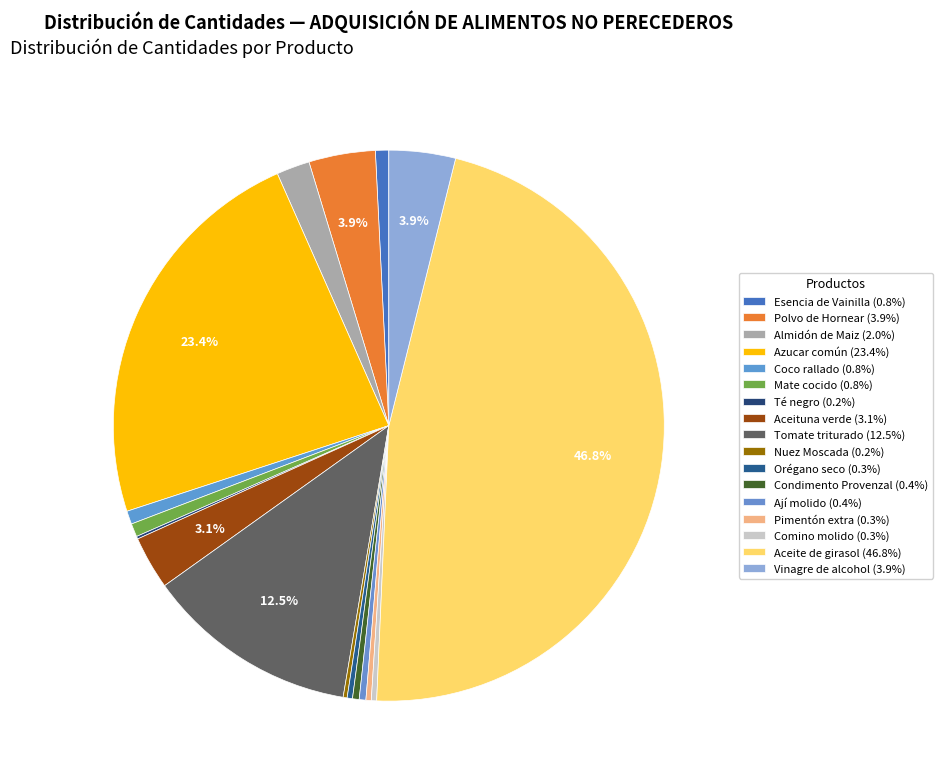

What is the largest slice in the pie chart?

Aceite de girasol